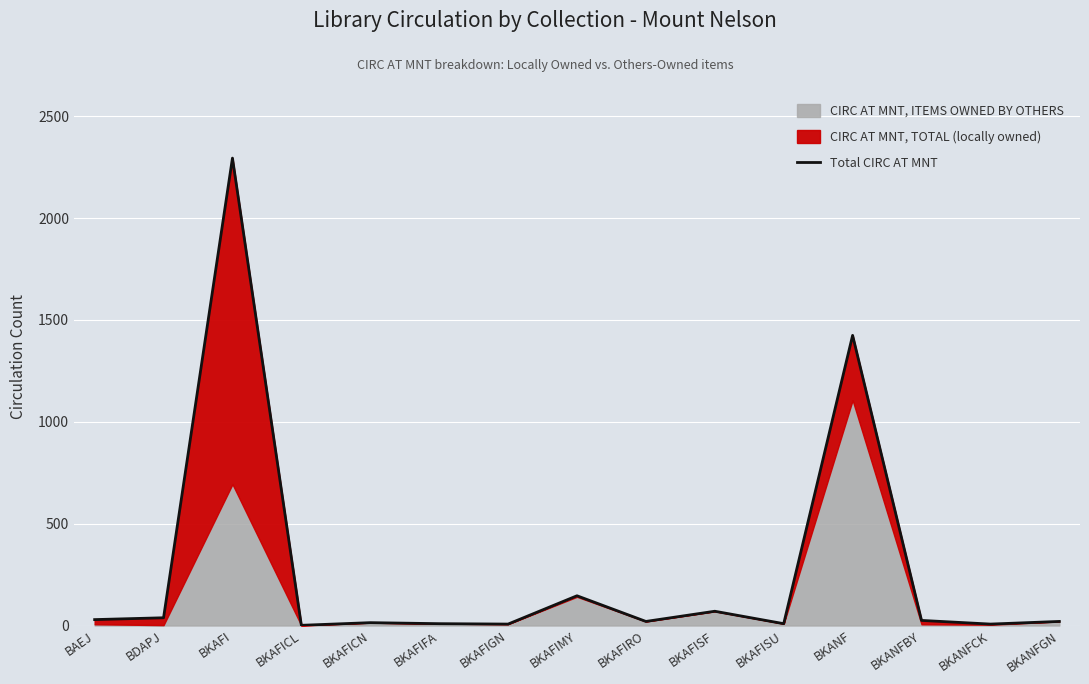

Reading right to left, list all the values displayed in this chart.

20	7	25	1424	9	70	20	146	7	9	14	1	2294	38	29